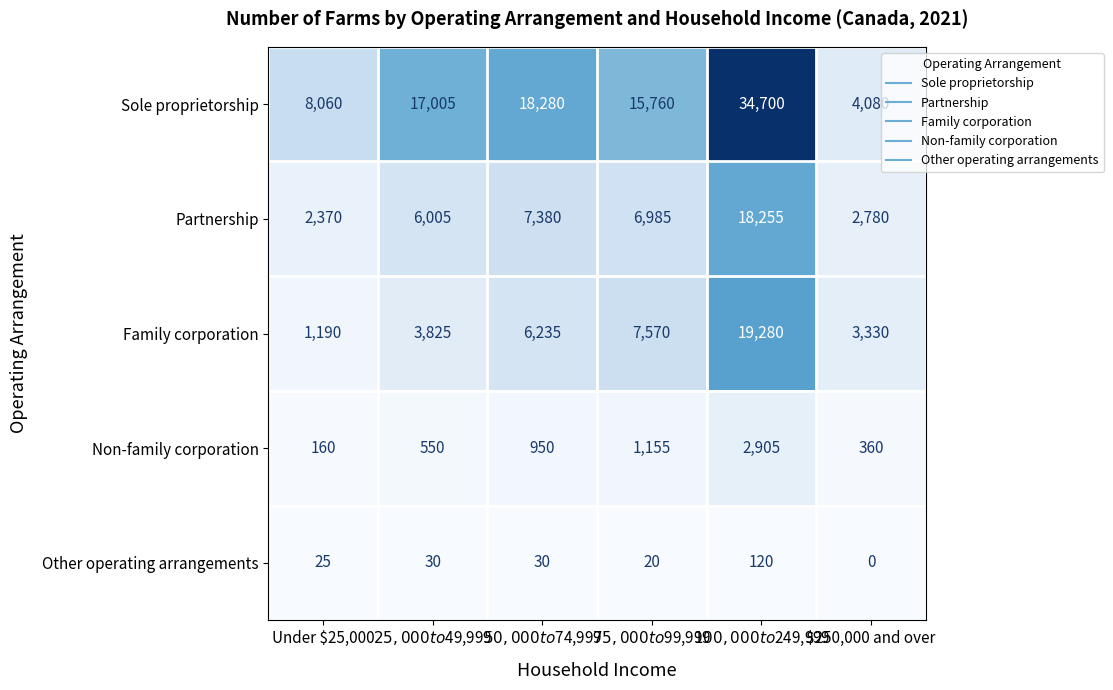

What is the sum of all Partnership values?

43775